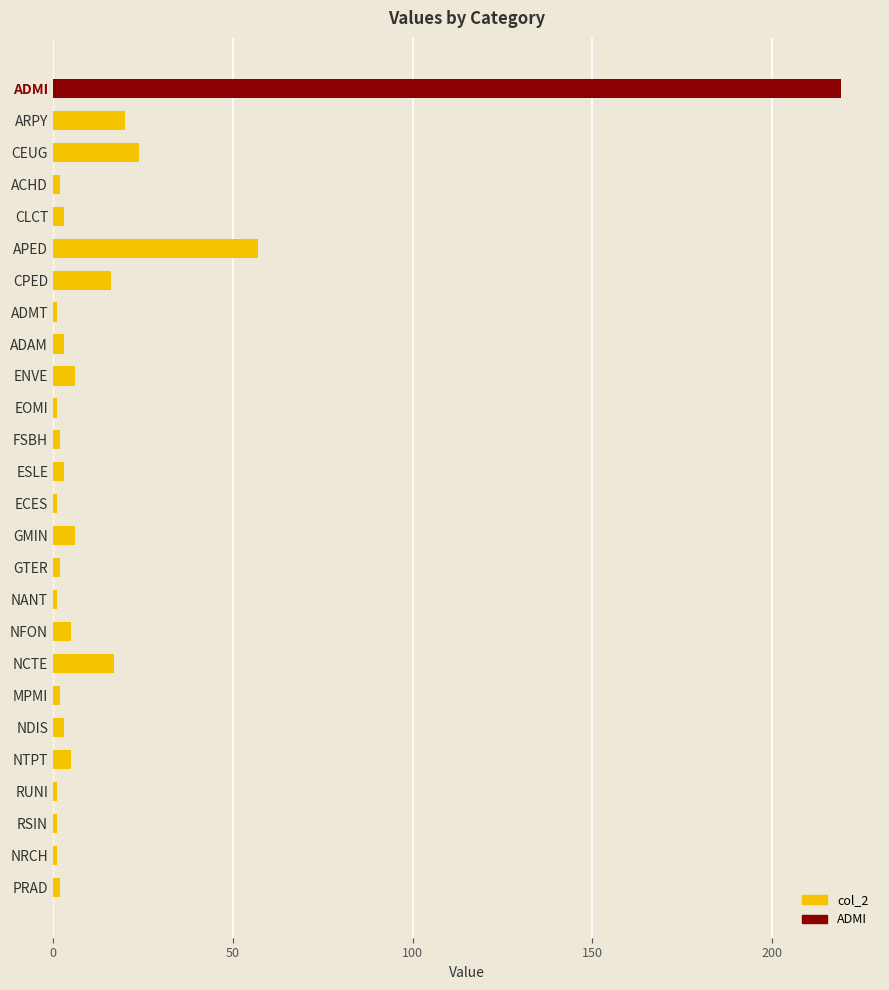

What position from the left is 6?

7